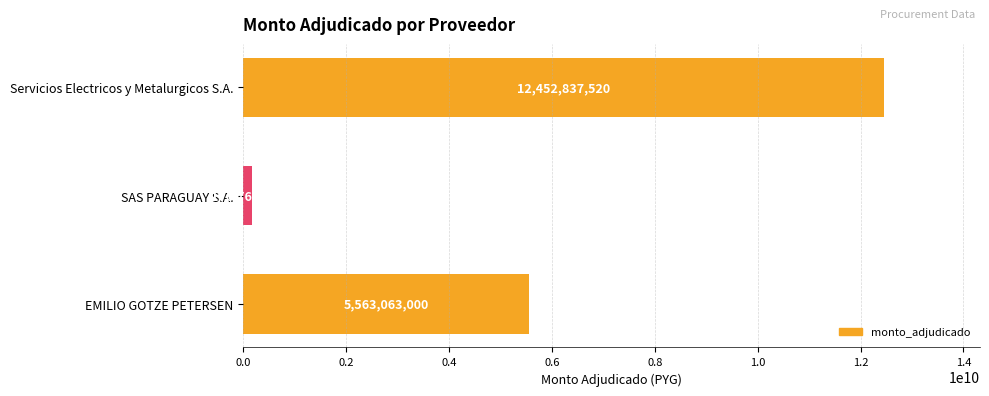

The value at EMILIO GOTZE PETERSEN is 1227802571. True or false?

False